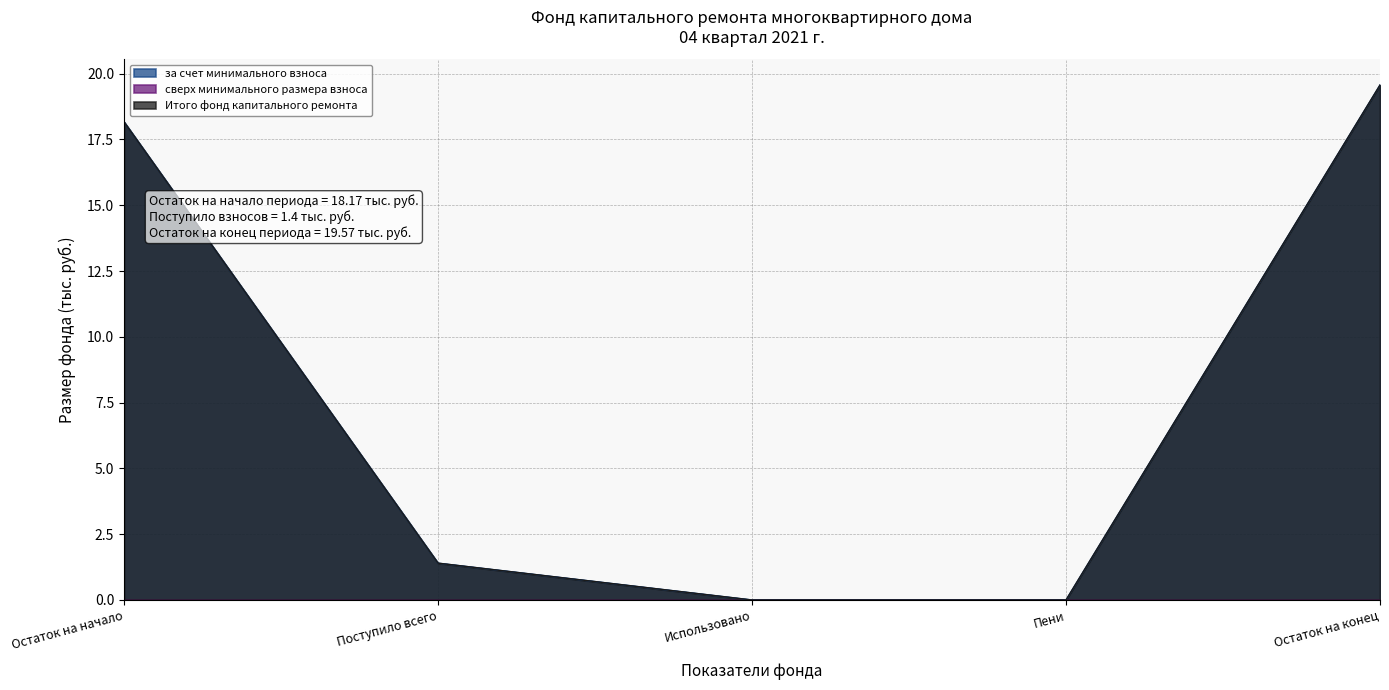

Where does the за счет минимального взноса series first go above 1?

Остаток на начало